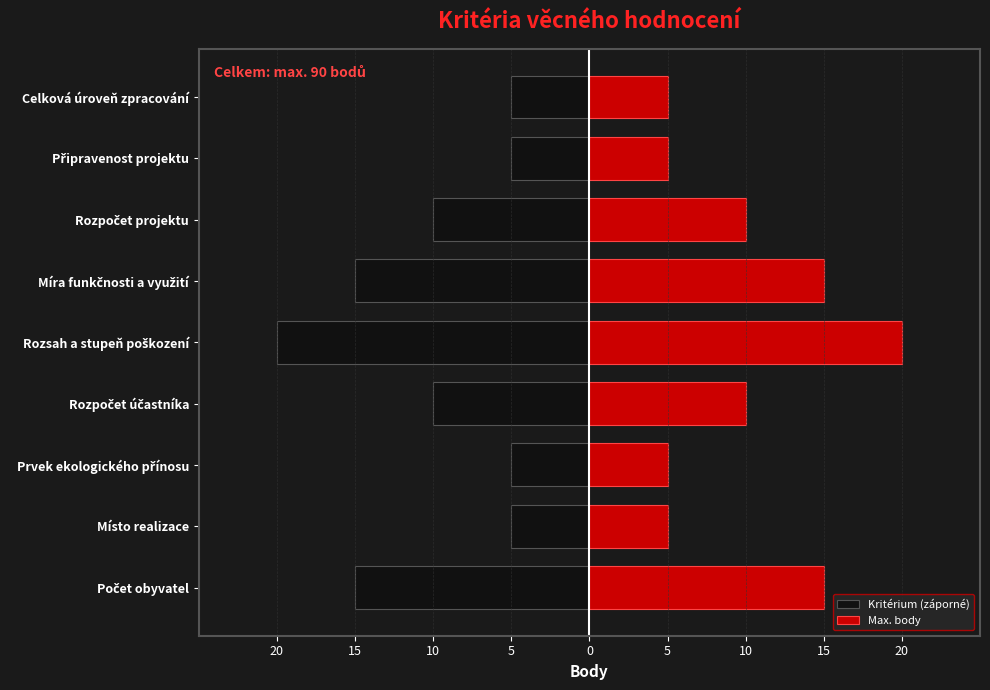

What are all the series names shown in the legend?

Kritérium (záporné), Max. body